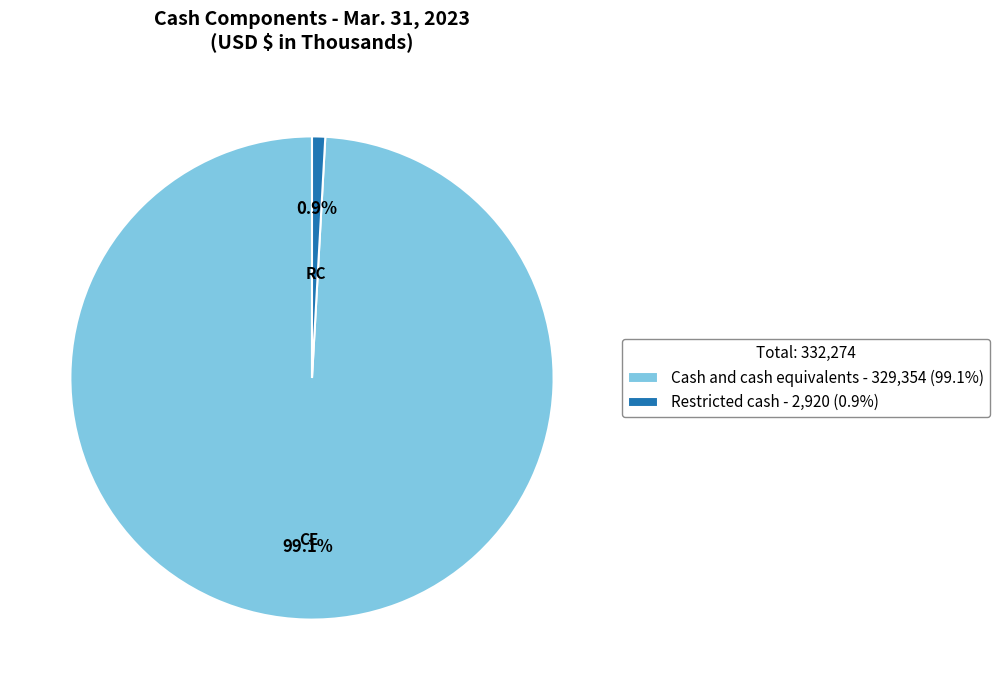

Which category has the biggest portion of the pie?

Cash and cash equivalents